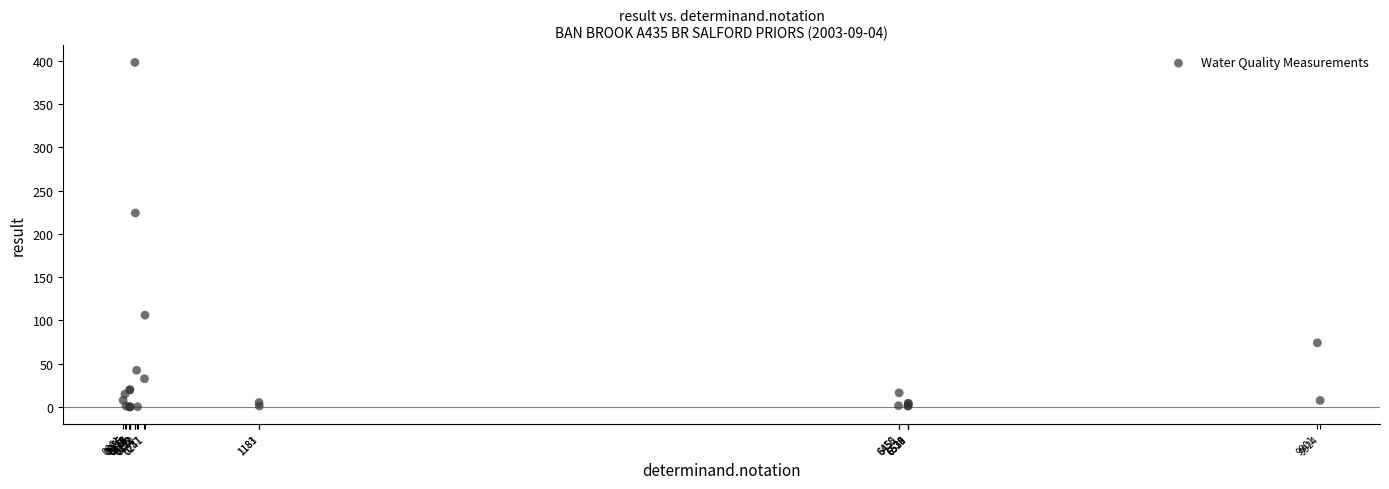

What Y value in the scatter plot is closest to 199?

224.0